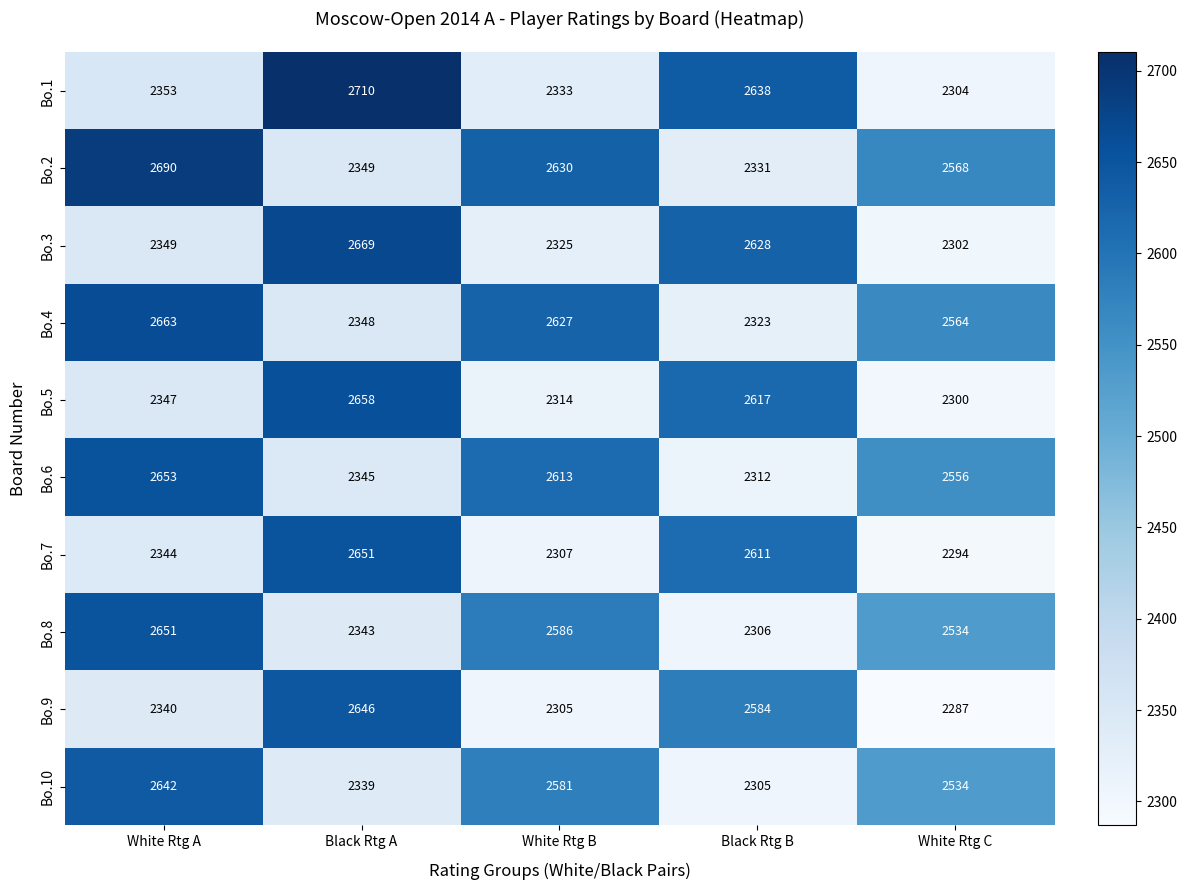

List the labels in order of Bo.9 value, smallest first.

White Rtg C, White Rtg B, White Rtg A, Black Rtg B, Black Rtg A